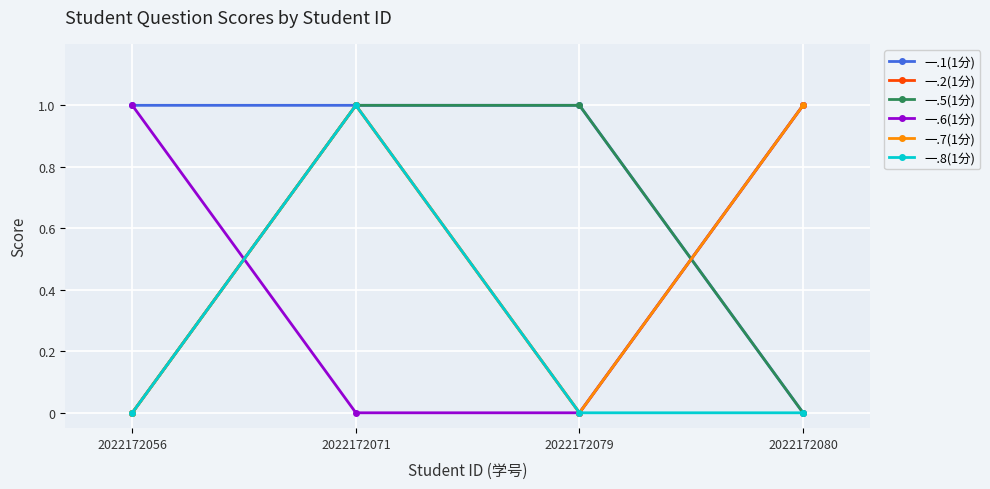

Which has a higher value, 2022172071 or 2022172056?

2022172071